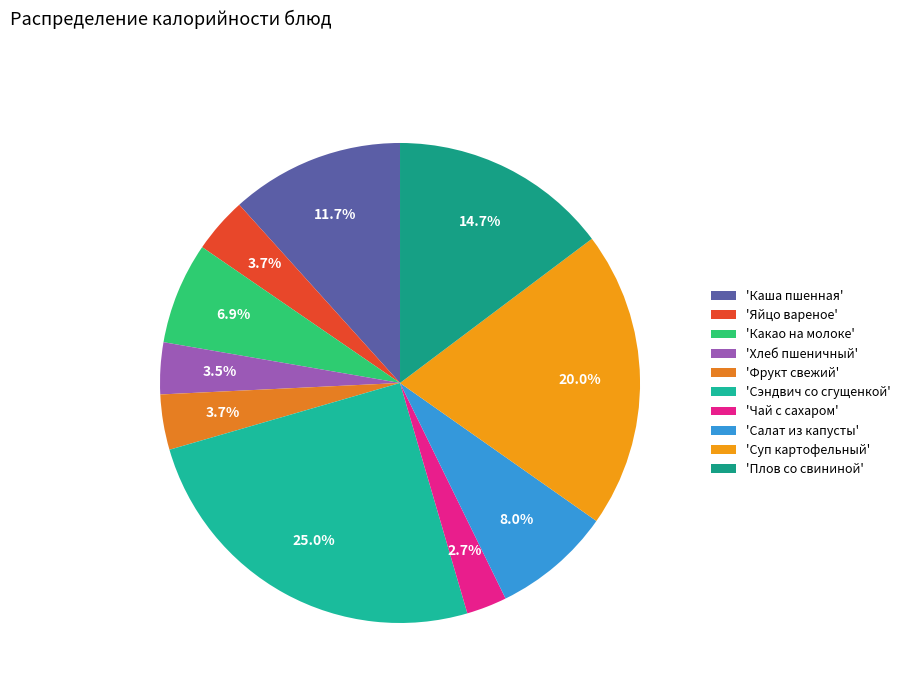

How many segments does this pie chart have?

10